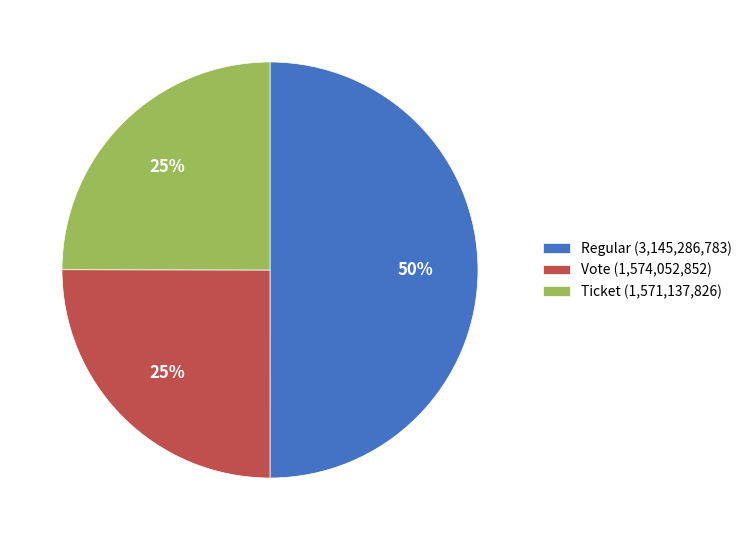

Which category has the biggest portion of the pie?

Regular (3,145,286,783)